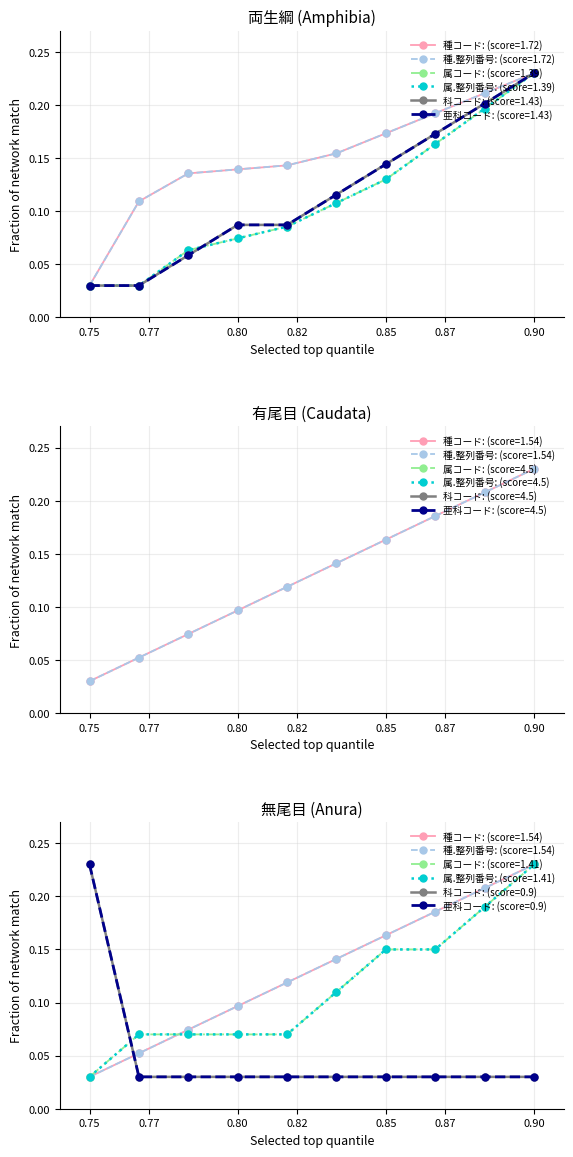

Count the number of categories in the chart.

10